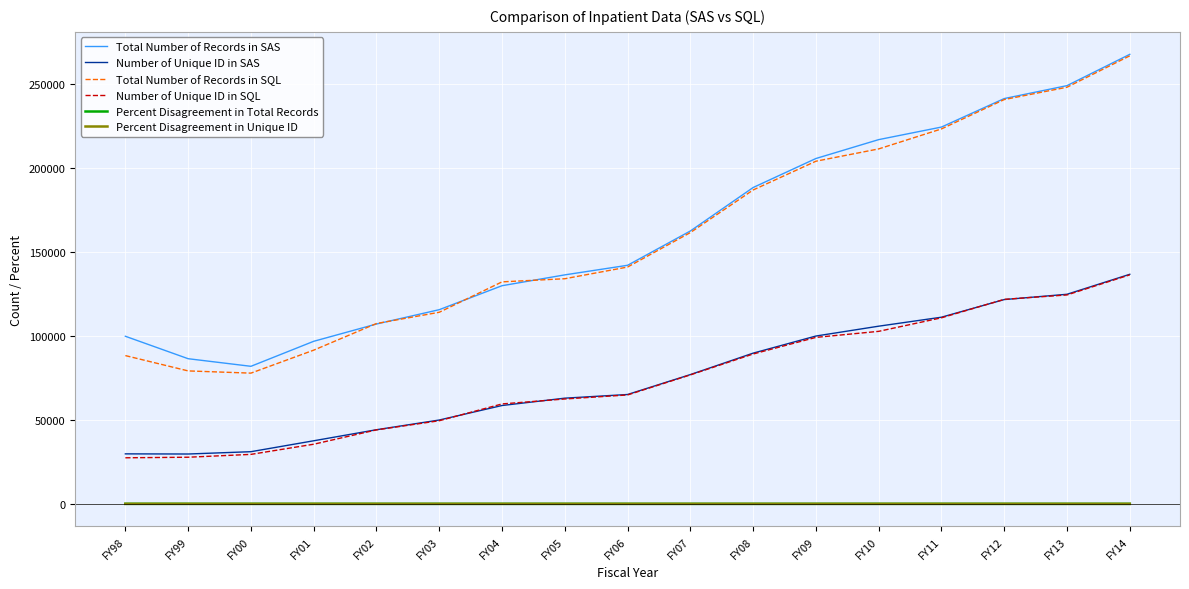

Is it true that Number of Unique ID in SQL equals 76722.0 at FY07?

True